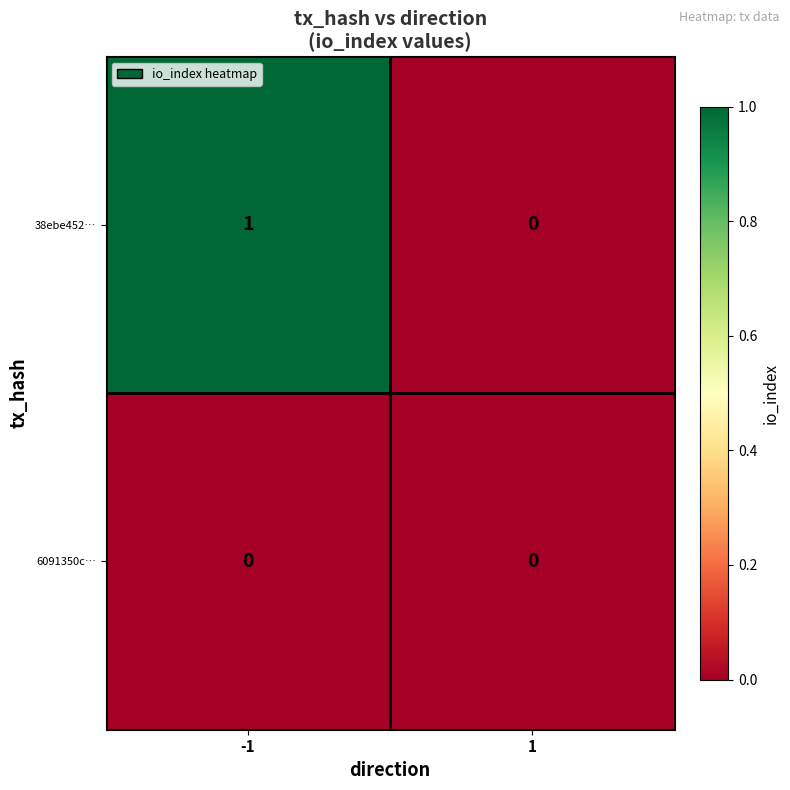

Reading left to right, list all the values displayed in this chart.

38ebe452…: -1=1	1=0
6091350c…: -1=0	1=0